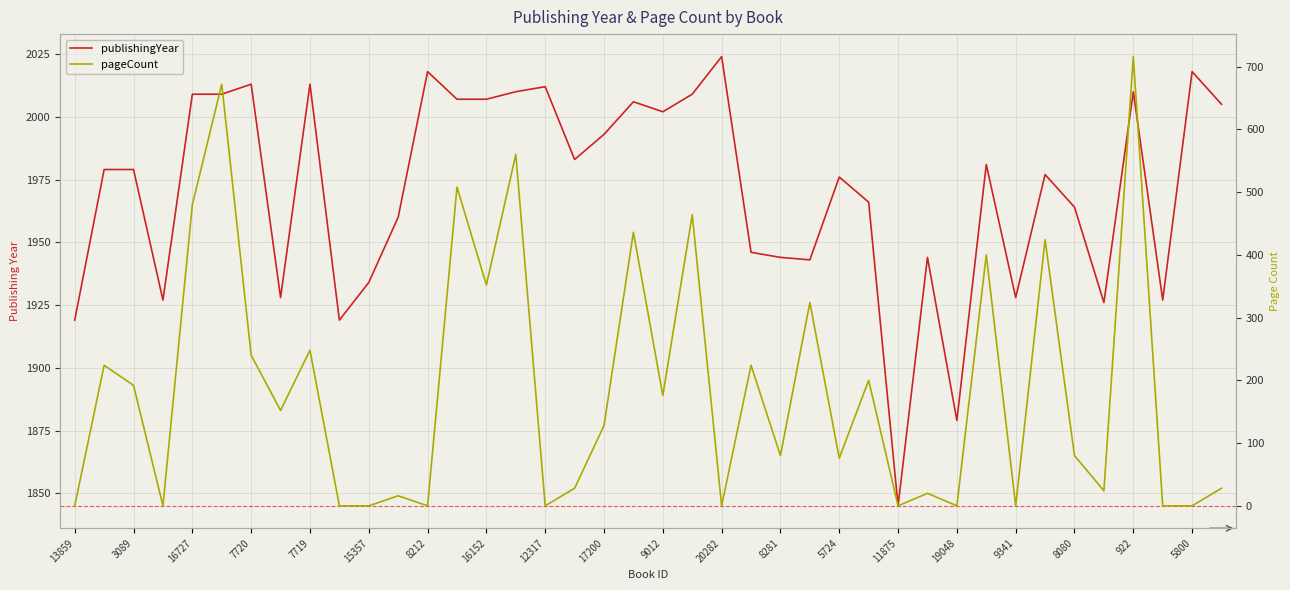

What is the value of the publishingYear point at the 22nd from the left?

2009